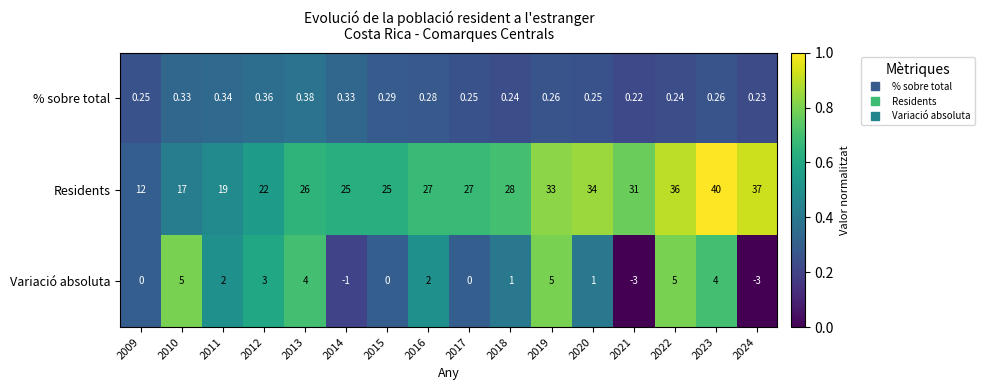

Which series has the widest spread of values?

Residents